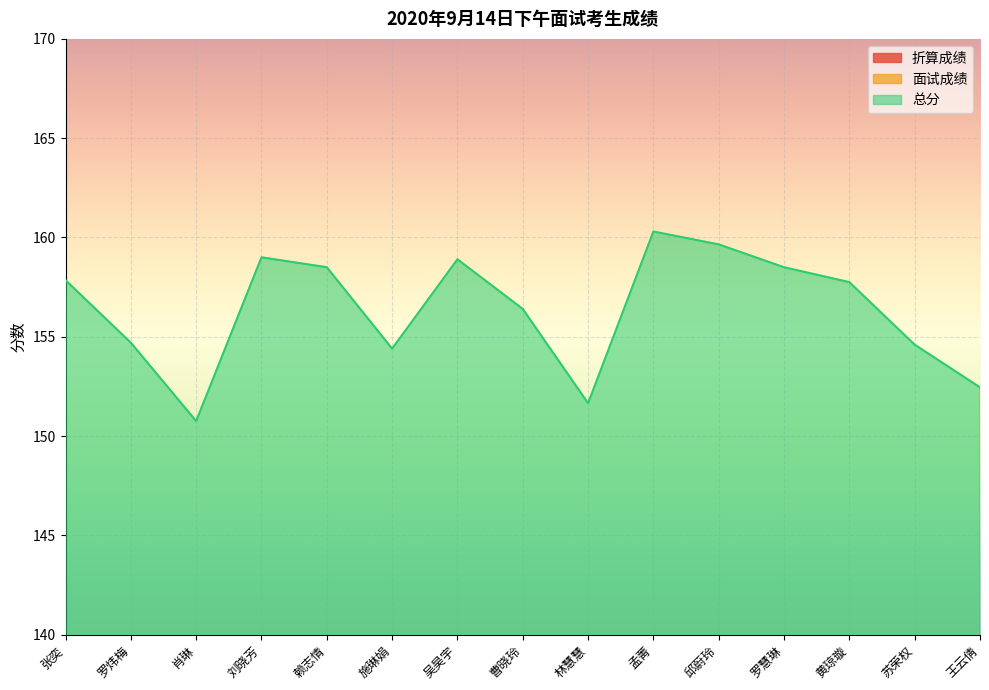

Read the 面试成绩 value at 王云倩.

81.2